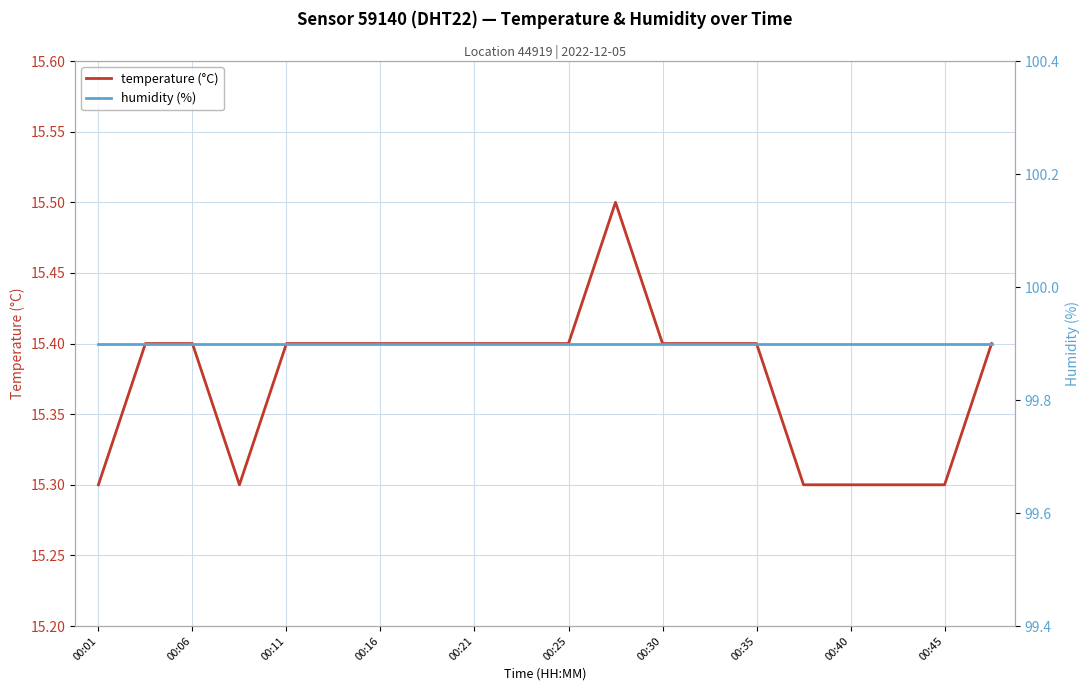

The temperature (°C) series shows 15.4 at 00:30. True or false?

True